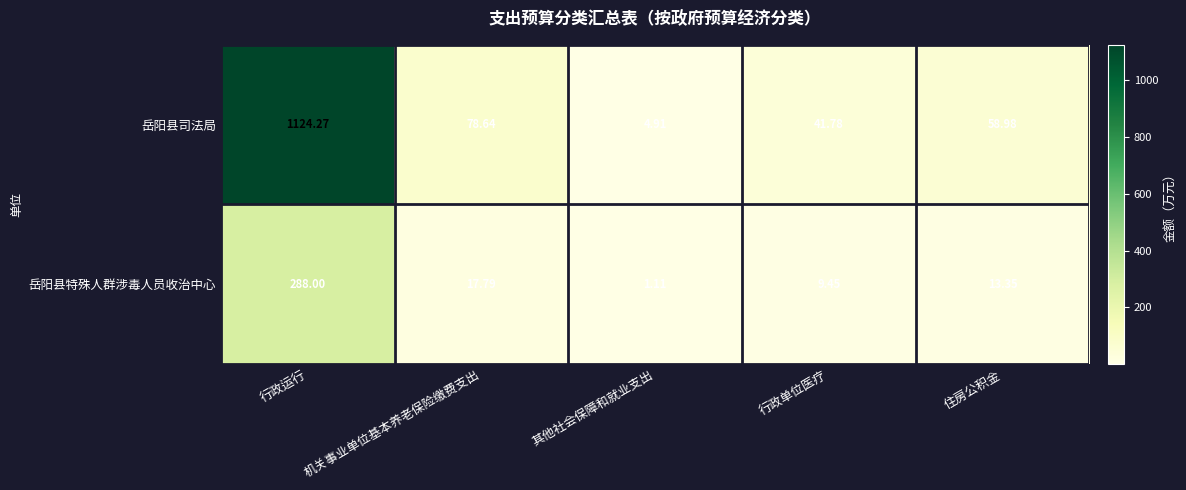

Which label corresponds to the smallest value in the chart?

其他社会保障和就业支出